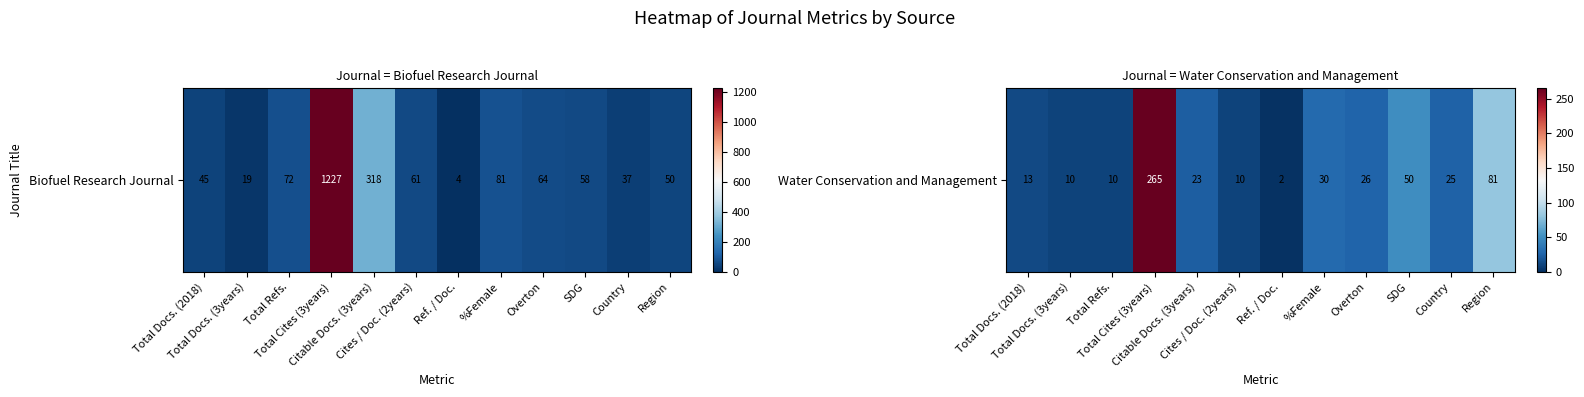

The value at Total Docs. (2018) is 13. True or false?

True